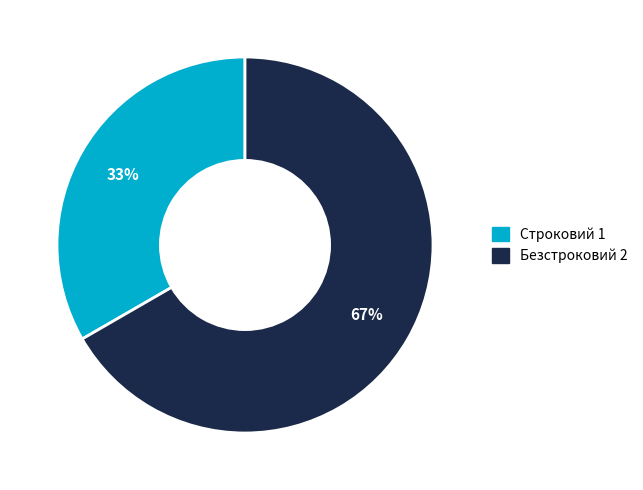

What is the ratio of the value at Безстроковий to the value at Строковий?

2.0